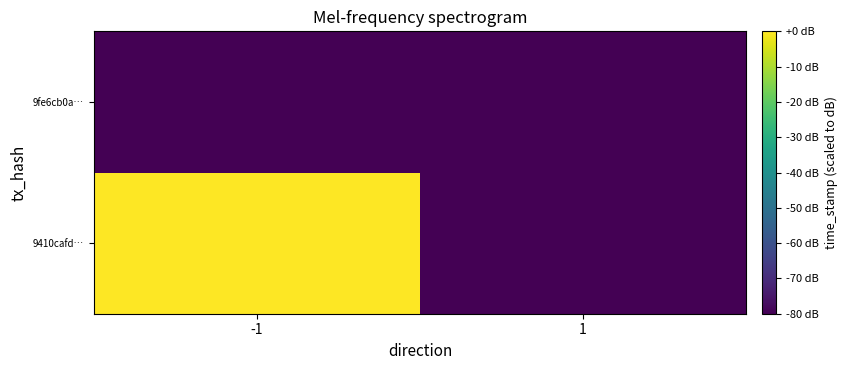

Which series has the widest spread of values?

9410cafd…